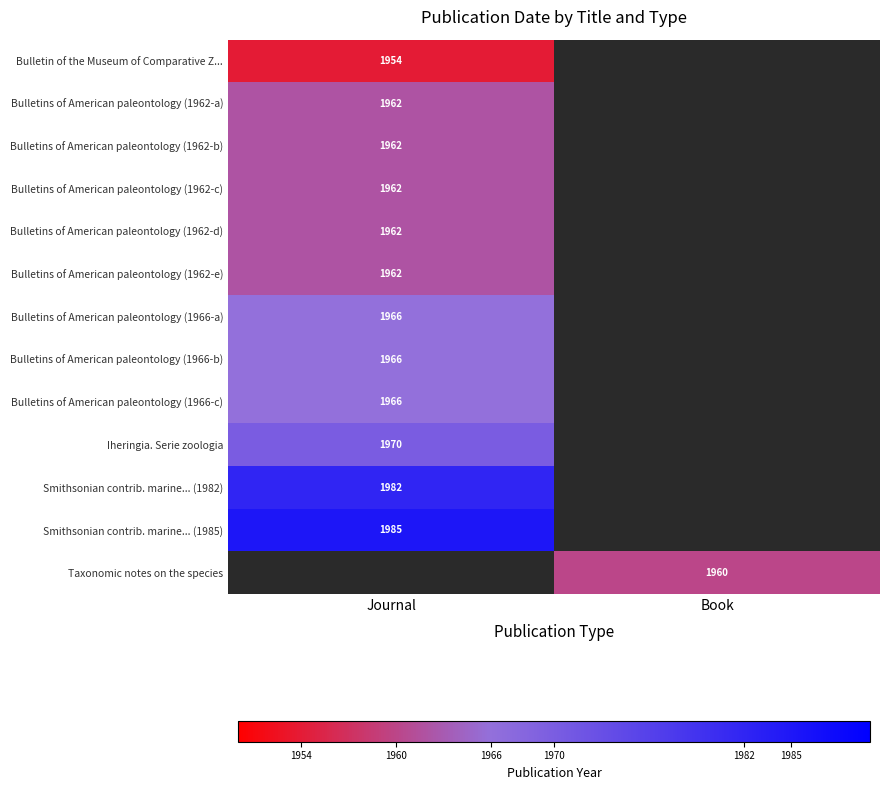

The value of Bulletins of American paleontology (1966-c) at Journal is 641. True or false?

False